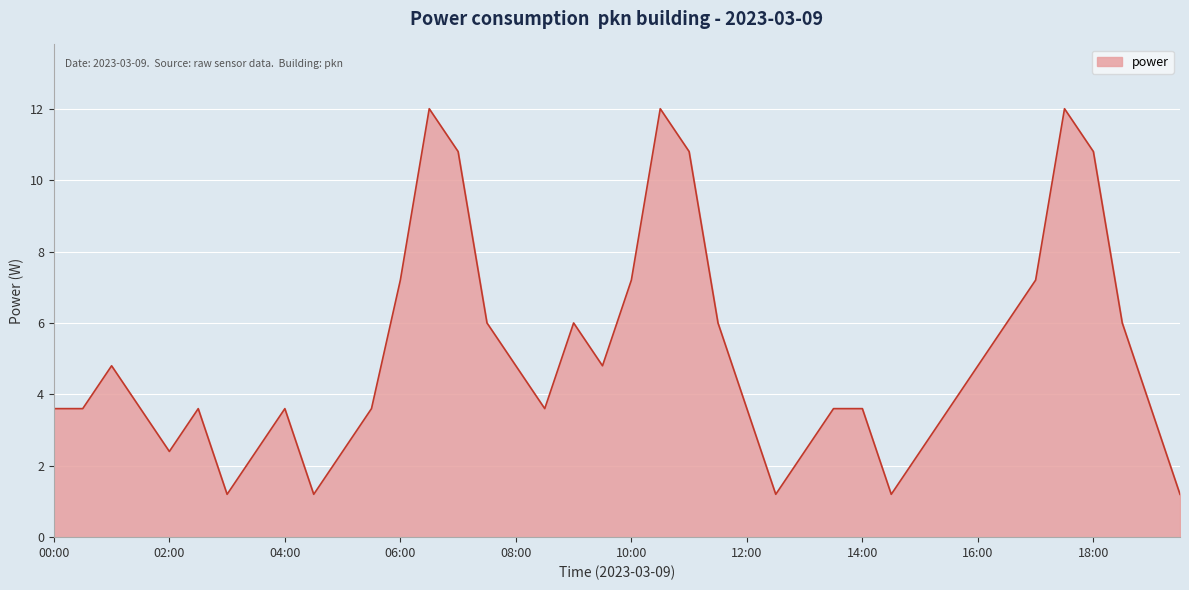

What is the maximum value shown in the chart?

12.0